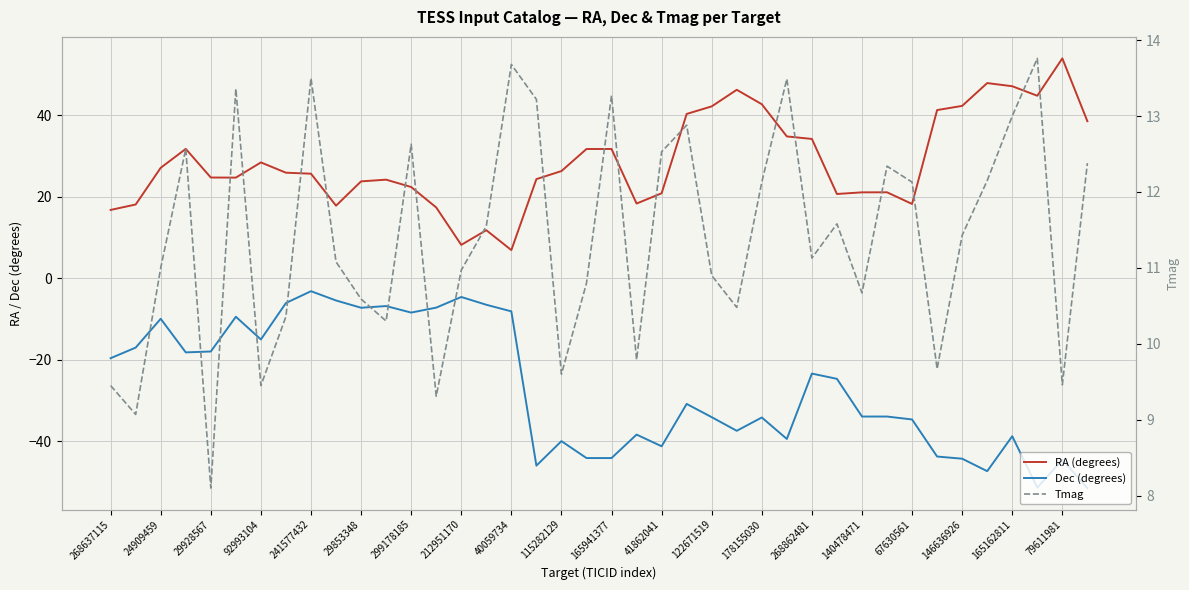

True or false: Dec (degrees) and RA (degrees) cross at least once.

False